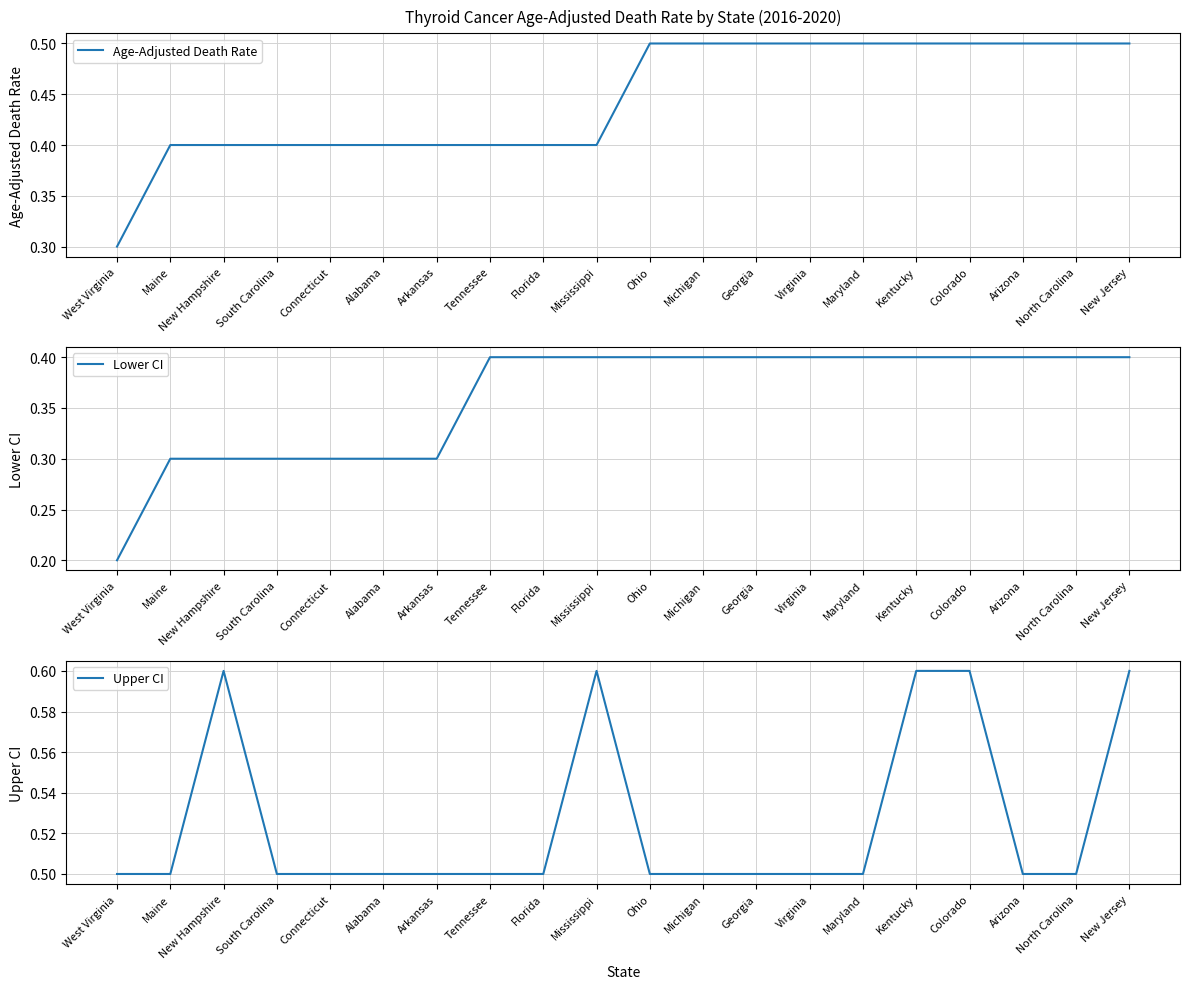

Count the Upper CI values in the range 0 to 1.

20